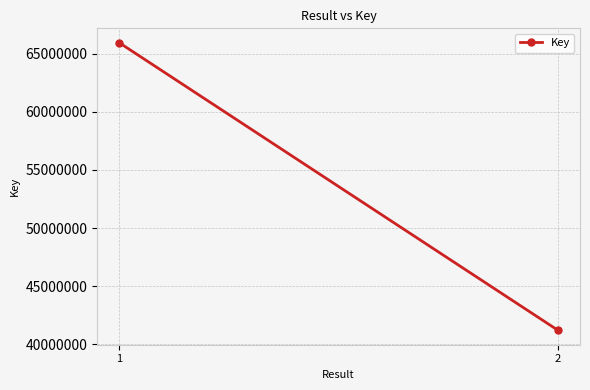

Reading right to left, what are all the values shown in this chart?

41181716	65967844